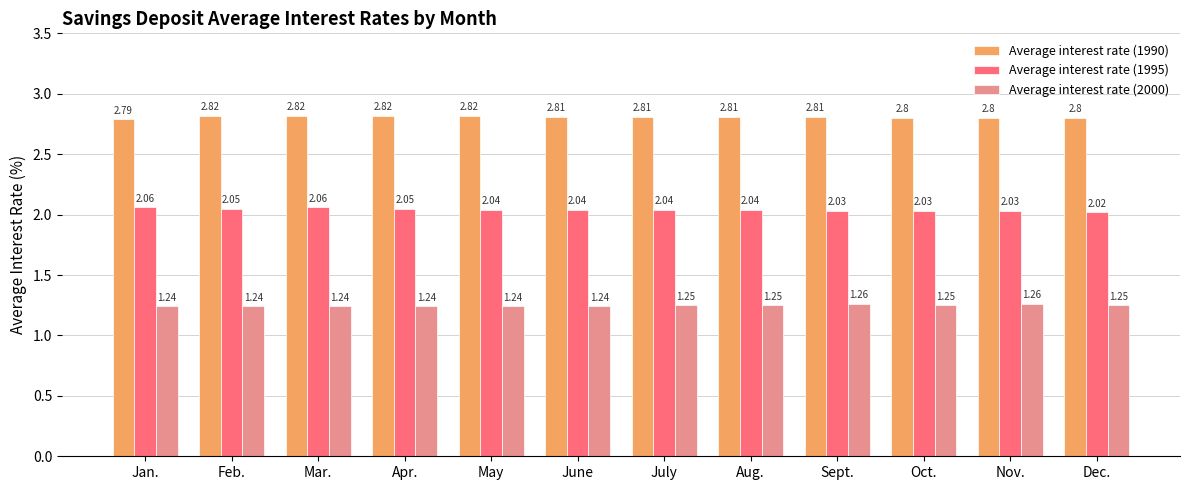

True or false: Average interest rate (2000) has a value of 0.6 at Feb..

False